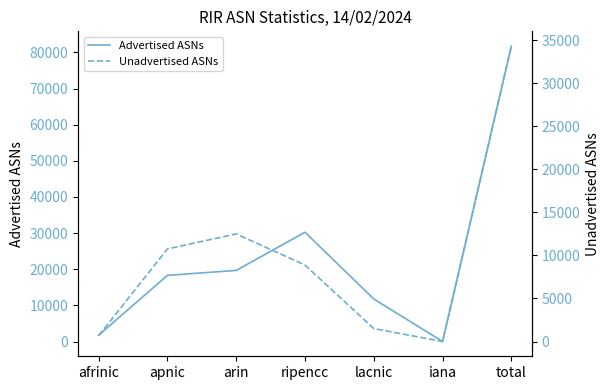

Which category has the lowest value in the Advertised ASNs series?

iana